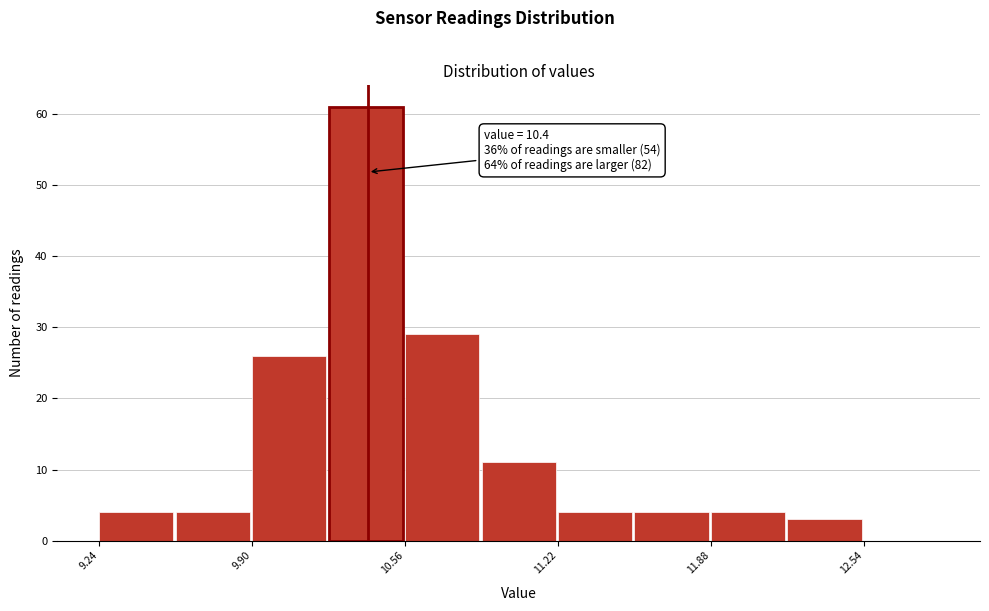

Around what value on the x-axis is the tallest bar? Give the approximate position of its centre, as read against the axis.

10.4